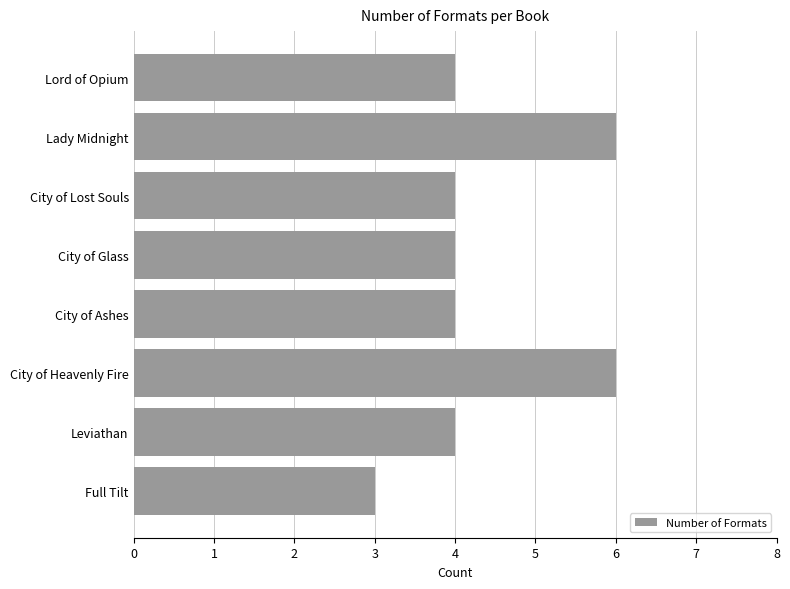

What value does the data have at Leviathan?

4